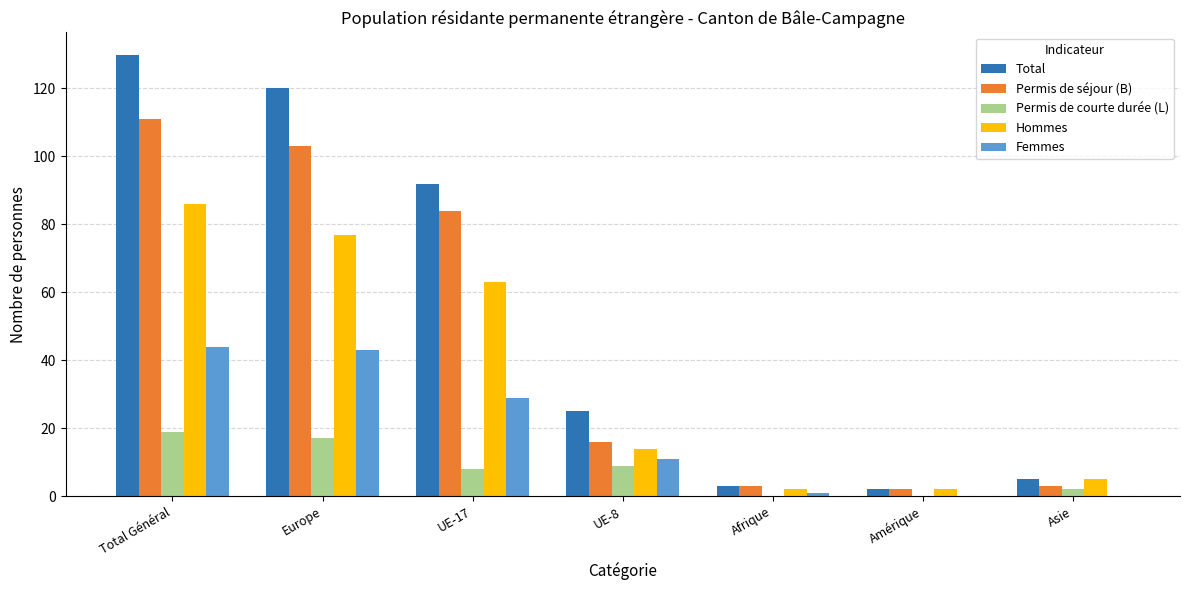

Between Total Général and Afrique, which series saw the biggest shift?

Total